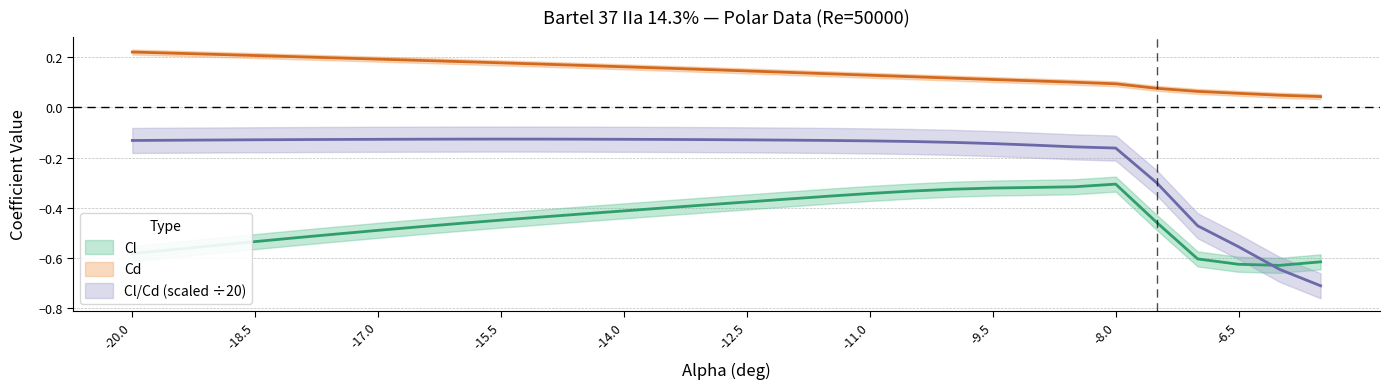

In ClCd, how many points are higher than both neighbors (excluding endpoints)?

1